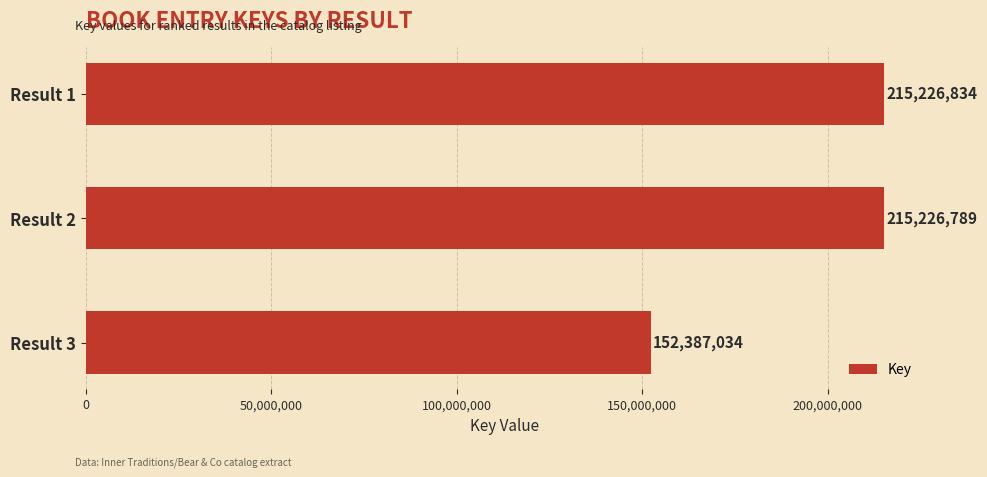

What is the approximate value at Result 1?

215226834